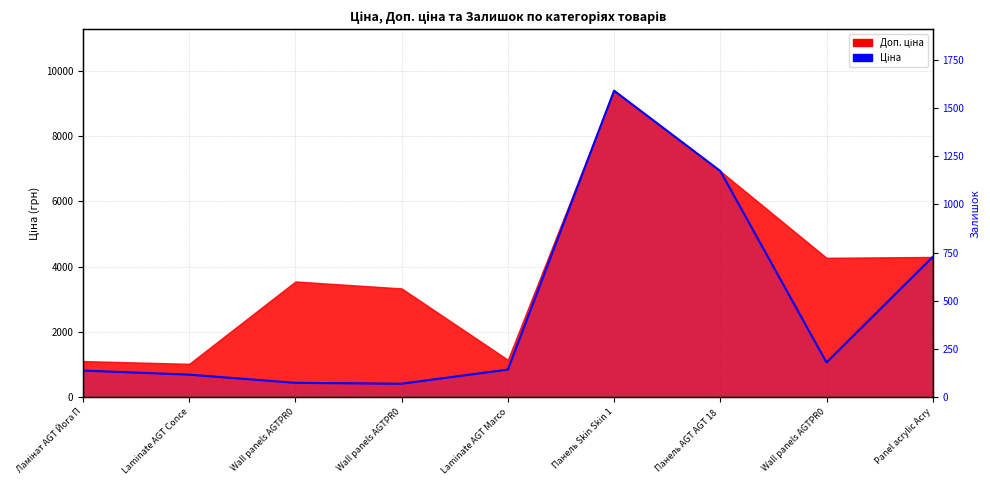

What is the greatest value displayed?

9384.0